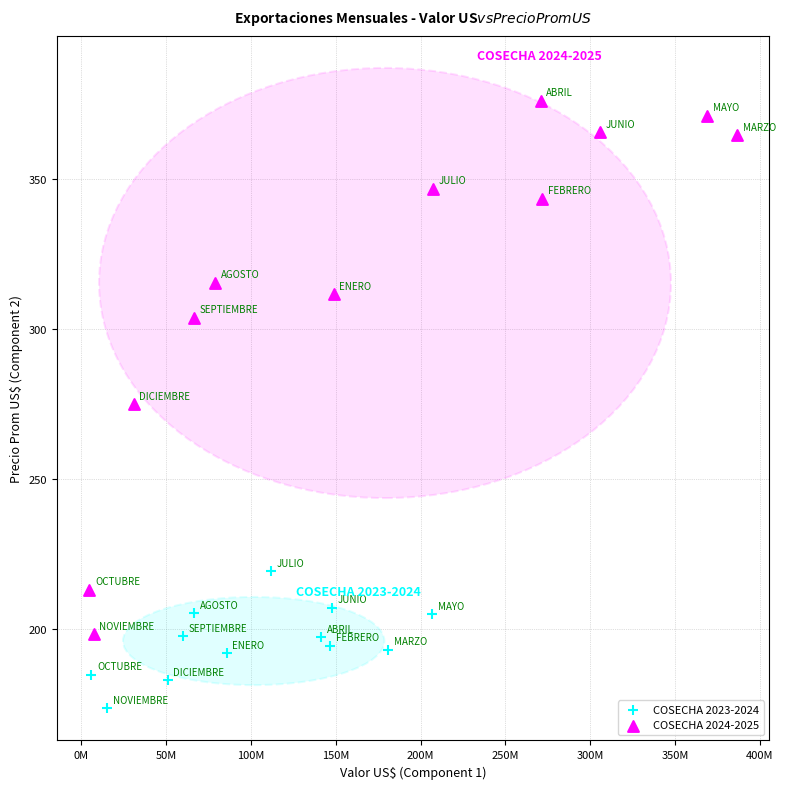

Which series reaches the minimum Y coordinate?

COSECHA 2023-2024